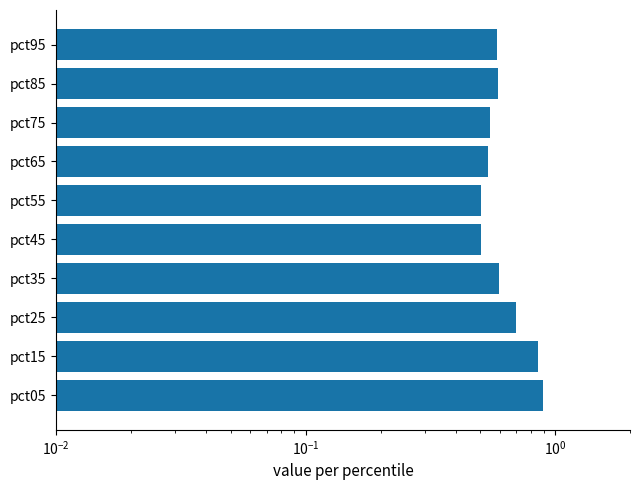

Does the chart contain any negative values?

No